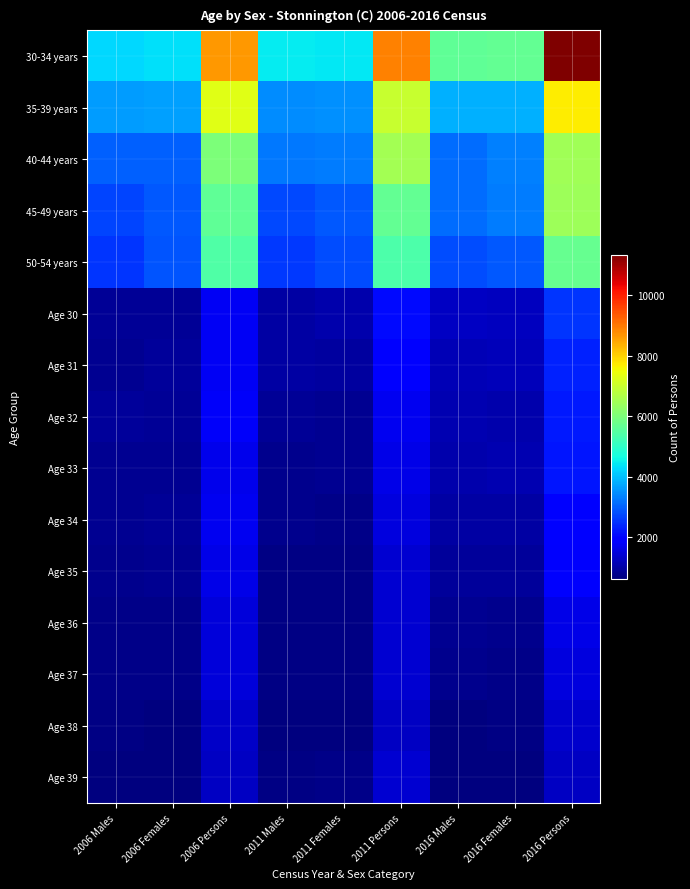

Which category has the highest value across all series?

2016 Persons